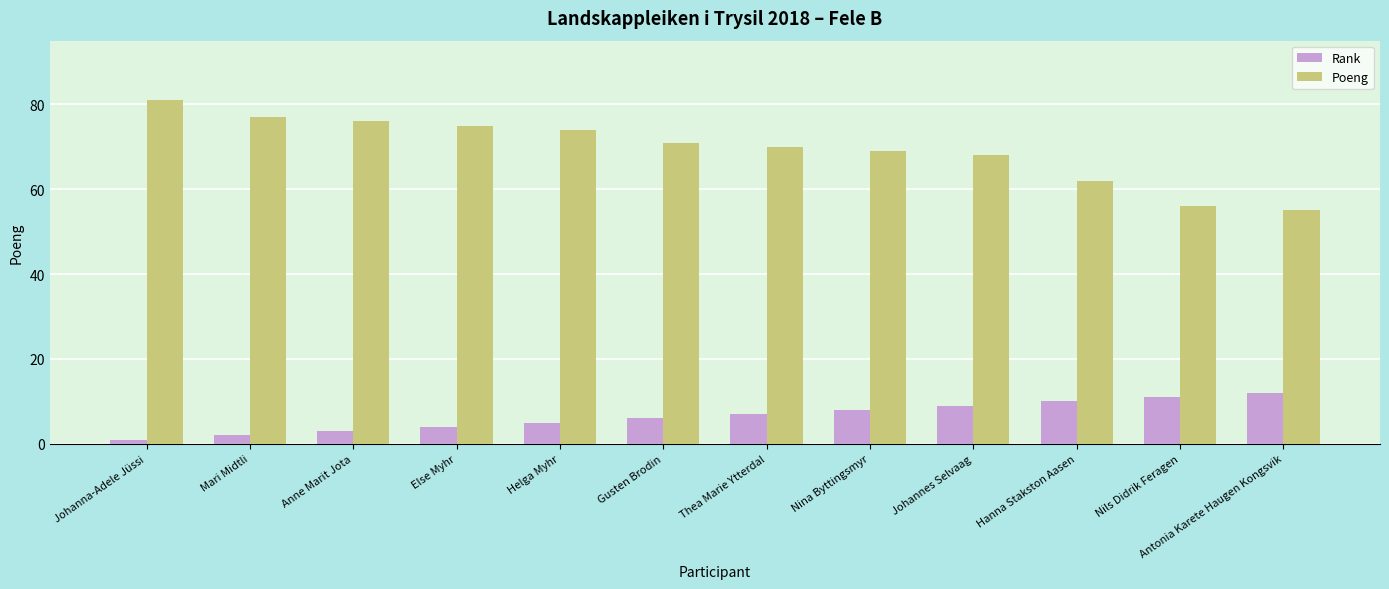

Does the chart contain stacked bars?

No